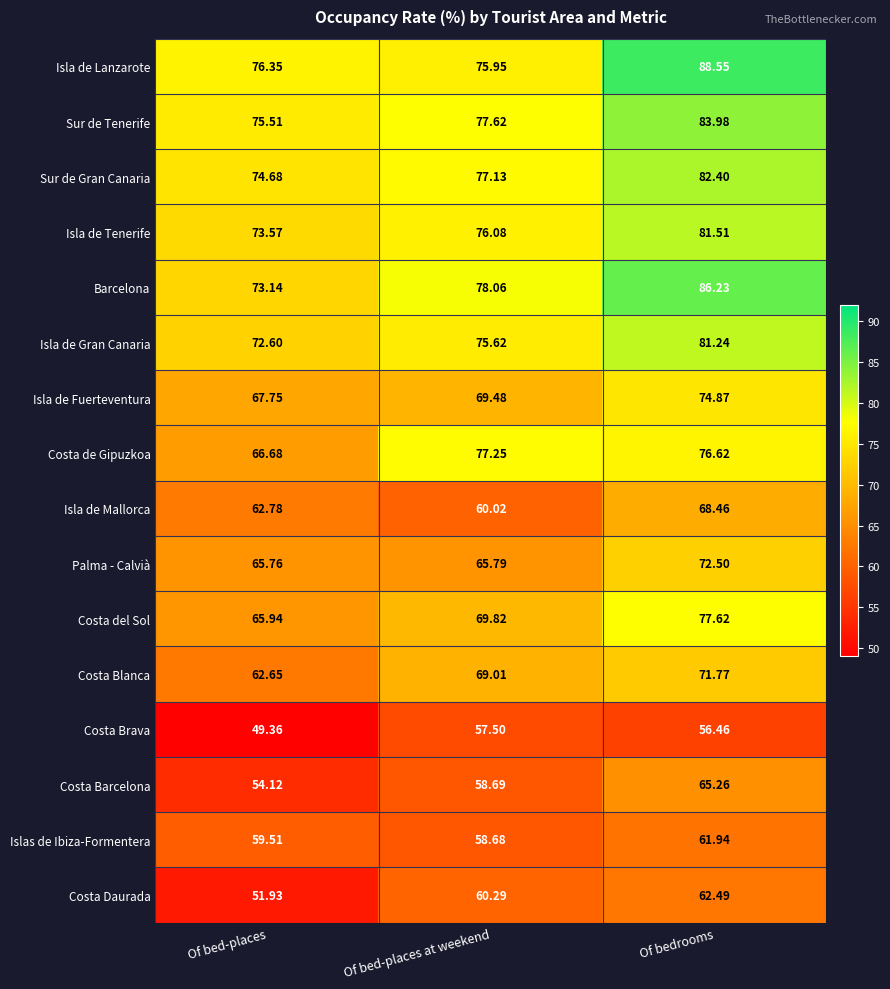

Which series has the widest spread of values?

Barcelona